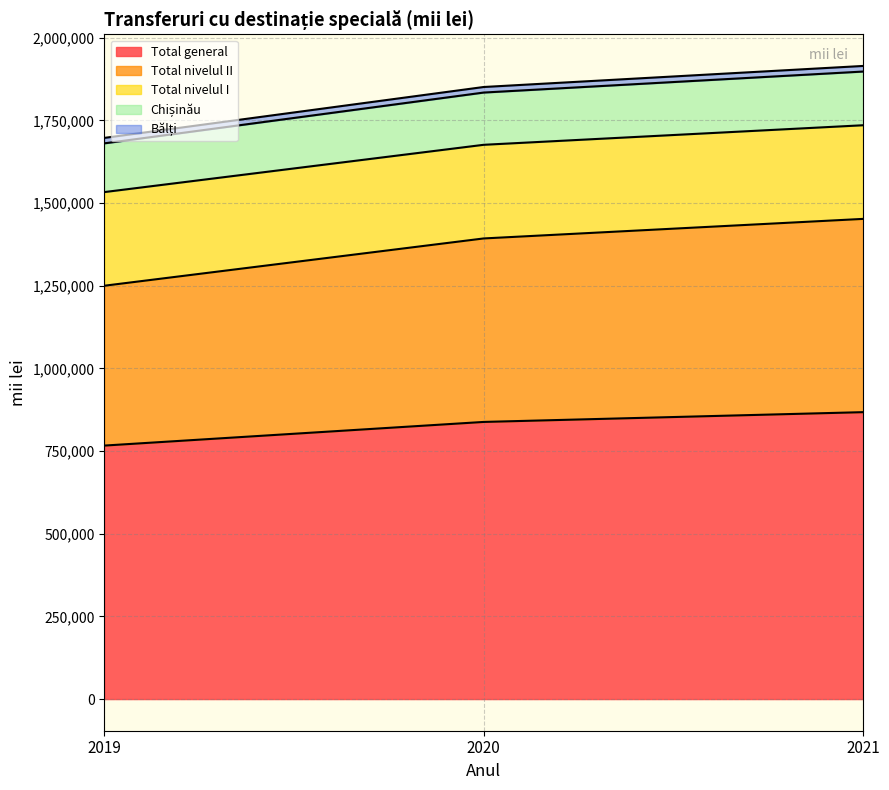

The value of Total general at 2019 is 766619.7. True or false?

True